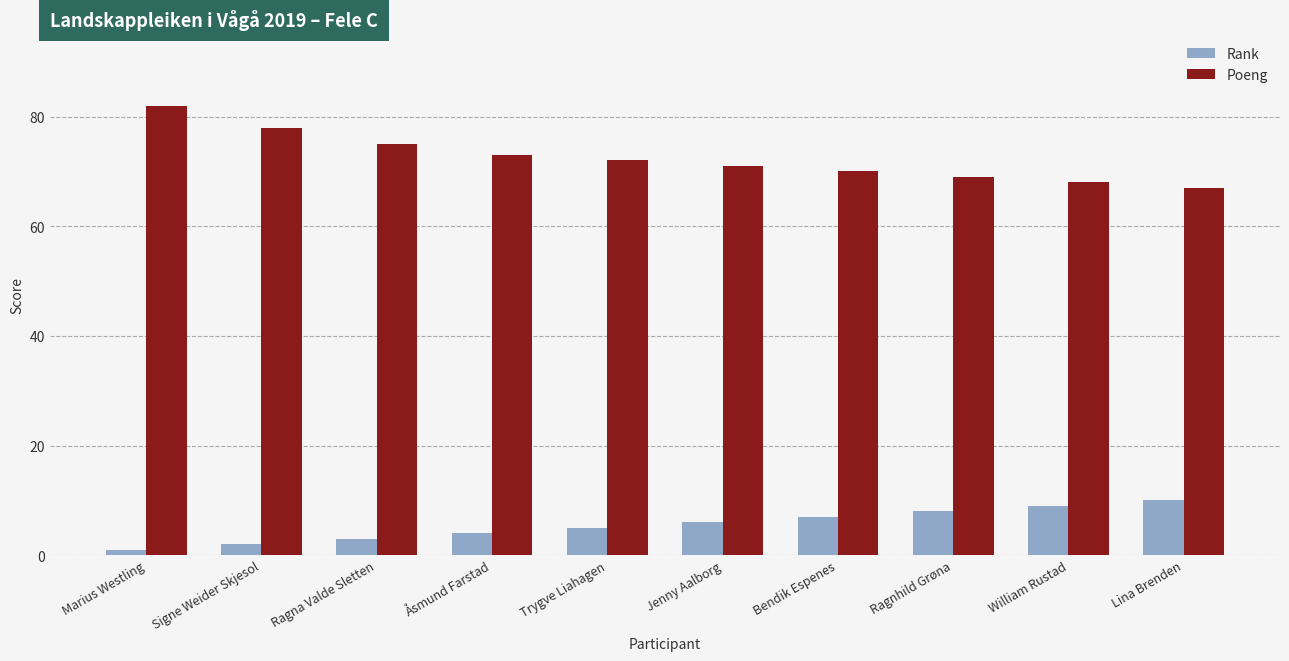

Which series has the widest spread of values?

Poeng